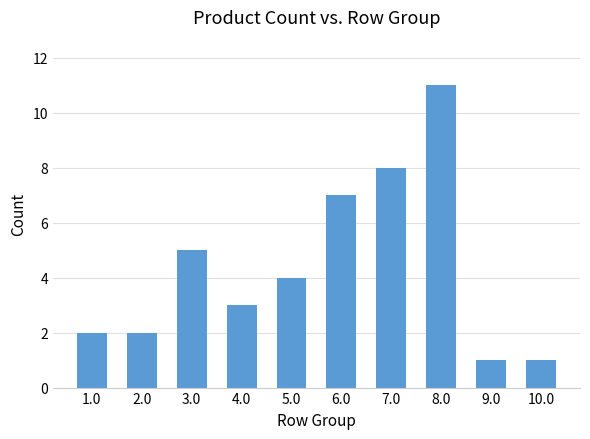

Reading right to left, extract all data points from this chart.

10.0=1	9.0=1	8.0=11	7.0=8	6.0=7	5.0=4	4.0=3	3.0=5	2.0=2	1.0=2